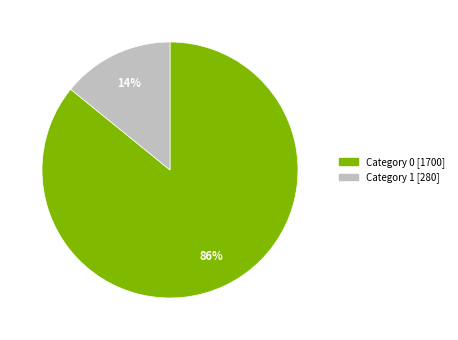

Combined, do Category 0 [1700] and Category 1 [280] account for over 50%?

Yes